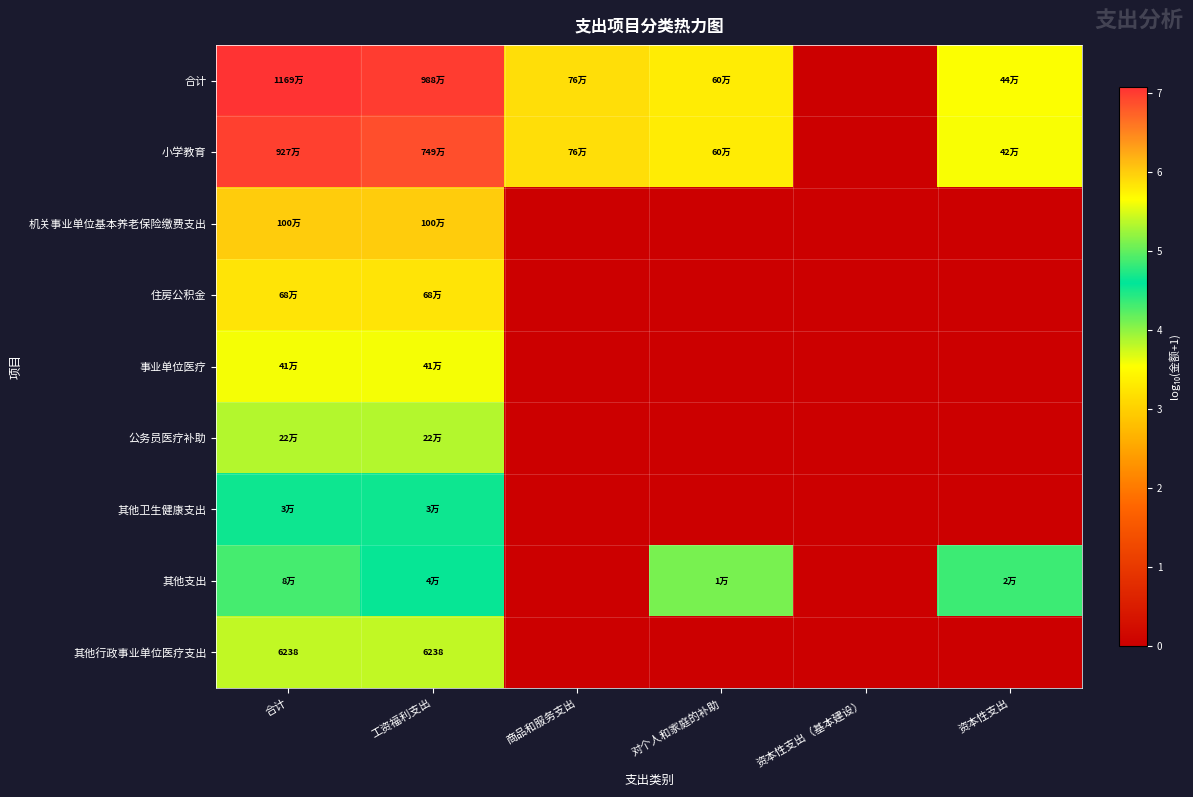

How many data points in 事业单位医疗 are above 0?

2